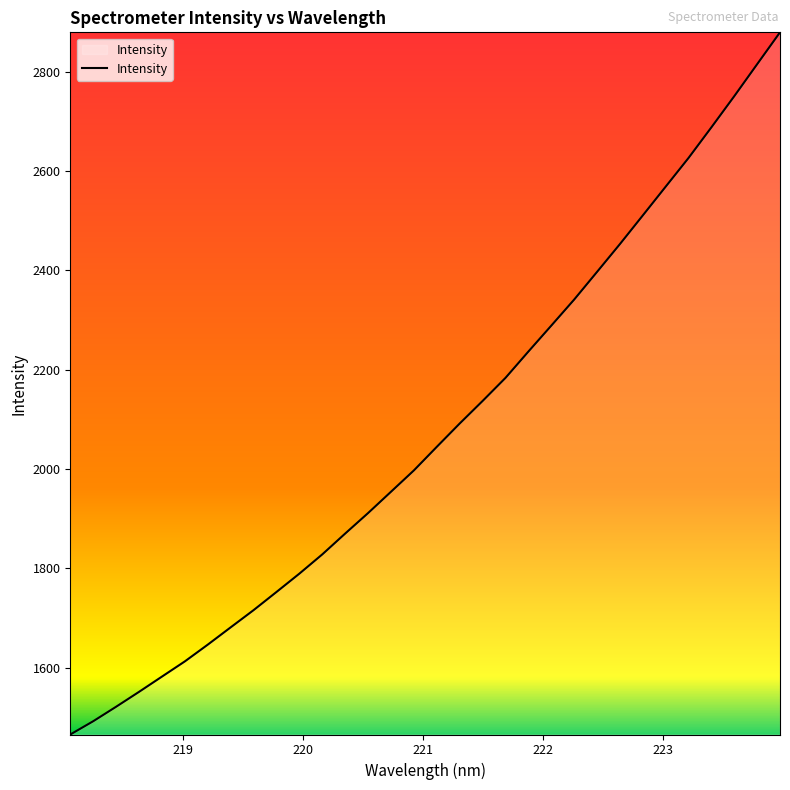

What is the difference between the maximum and minimum values?

1413.4